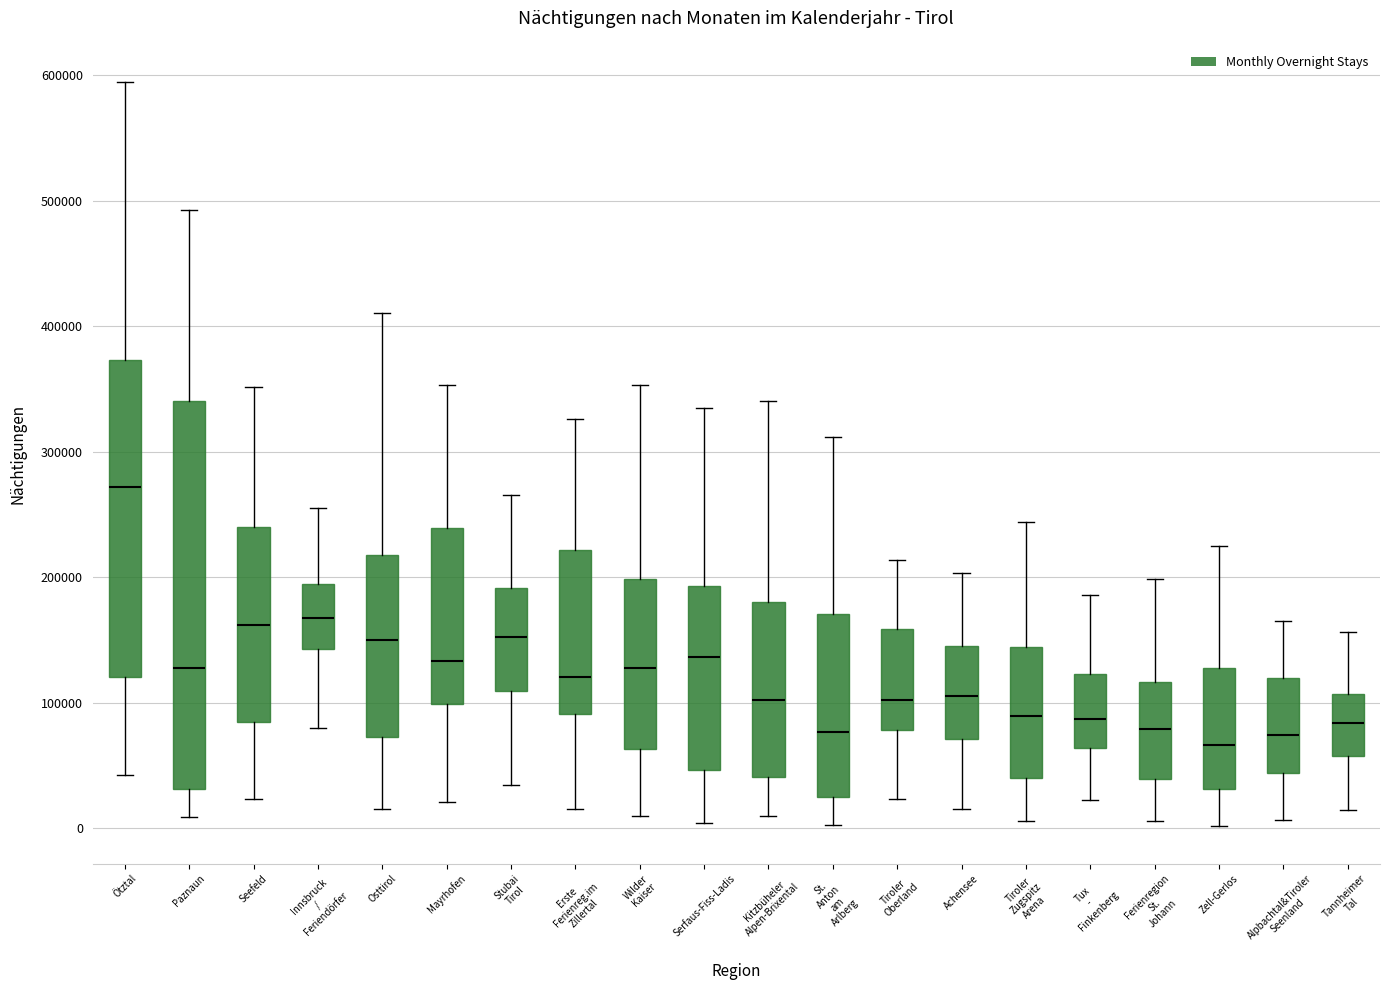

Which box is the tallest, from its lower edge to its upper edge?

Paznaun